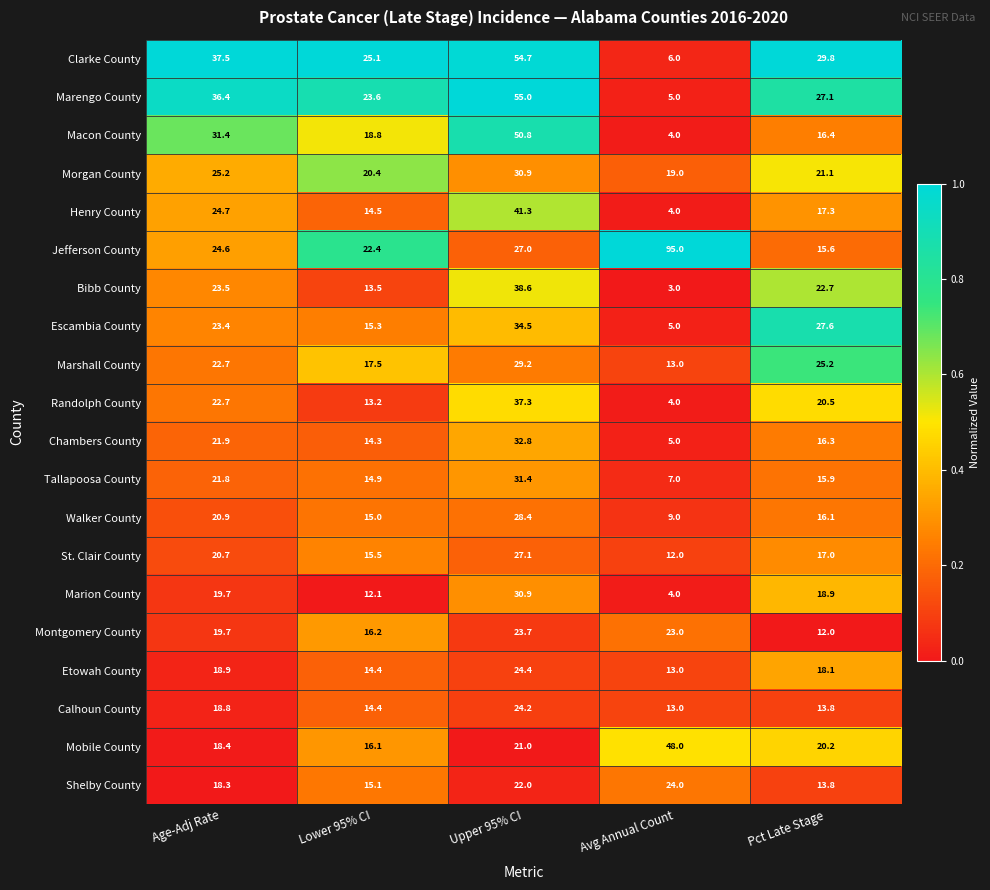

Which label corresponds to the largest value in the chart?

Avg Annual Count